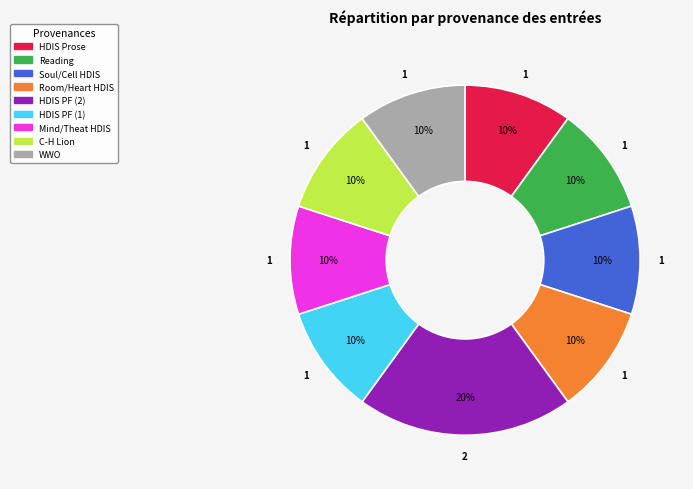

To the nearest percent, what is the average slice percentage?

11%